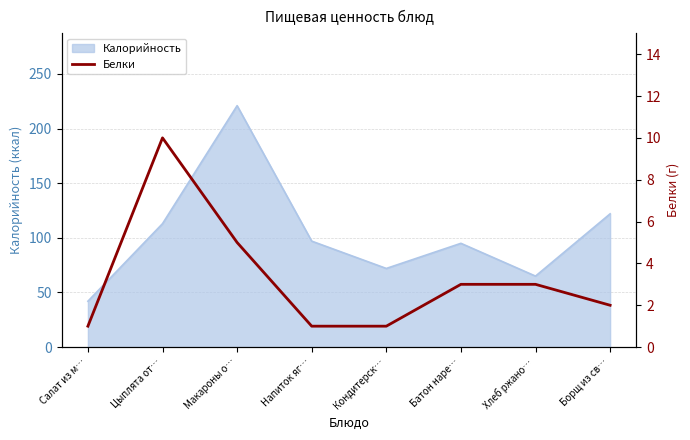

Reading left to right, what are all the values shown in this chart?

1	10	5	1	1	3	3	2